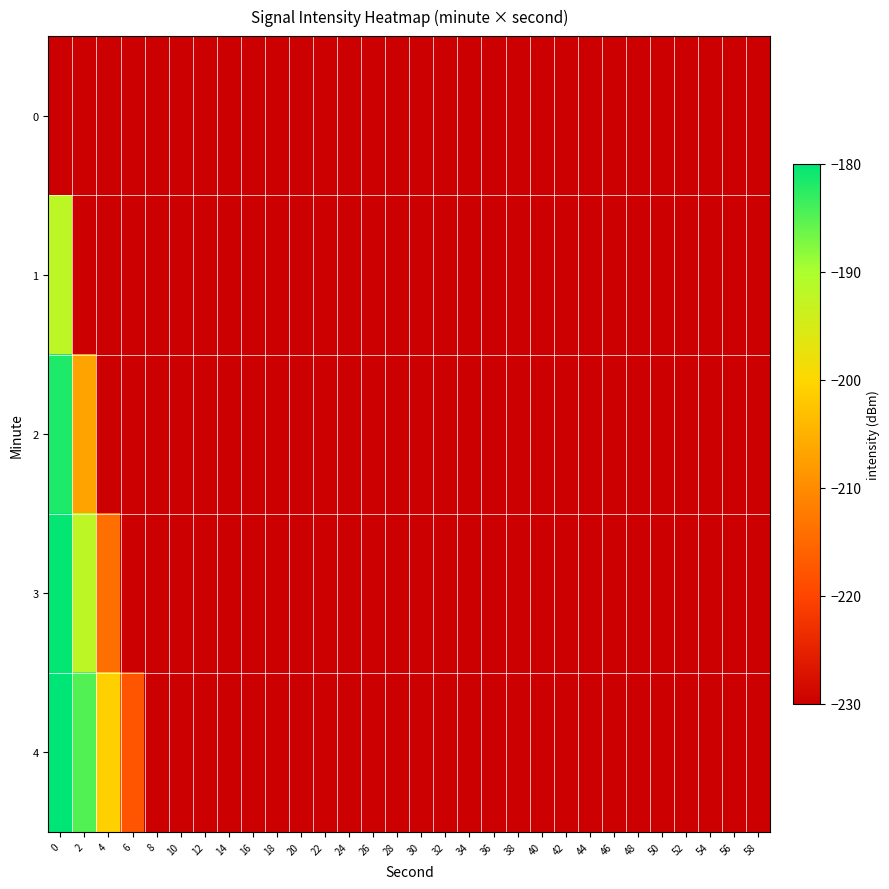

What is the total value across all series at 48?

-1150.2